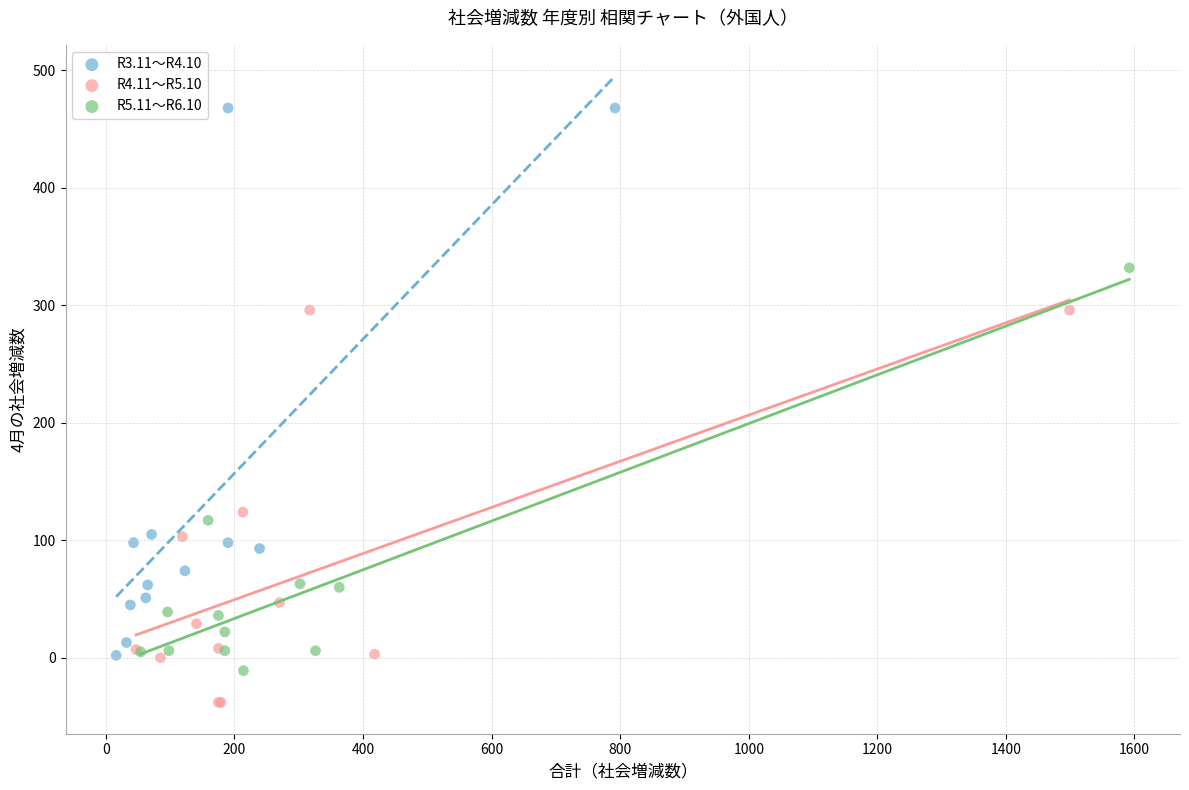

Which series reaches the maximum Y coordinate?

R3.11～R4.10